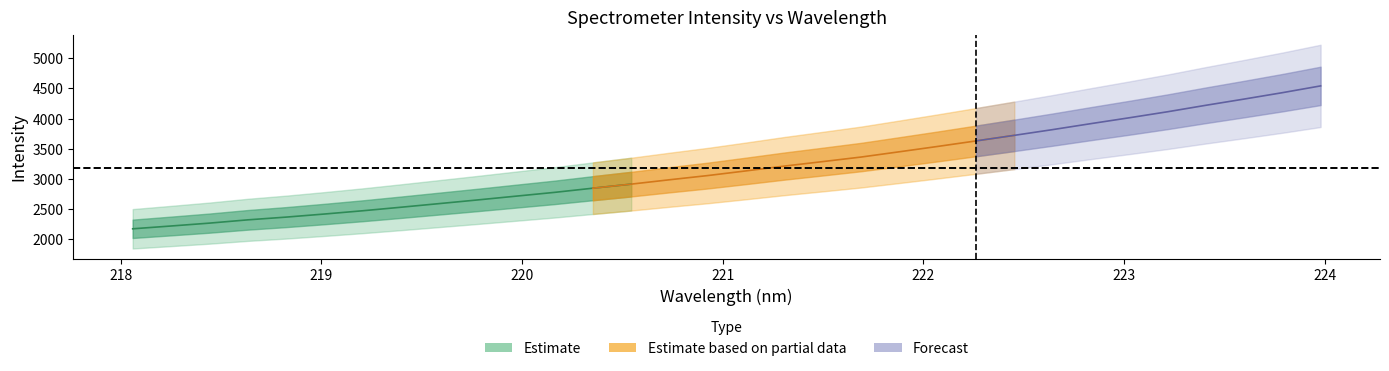

At how many categories does at least one series exceed 3476?

11